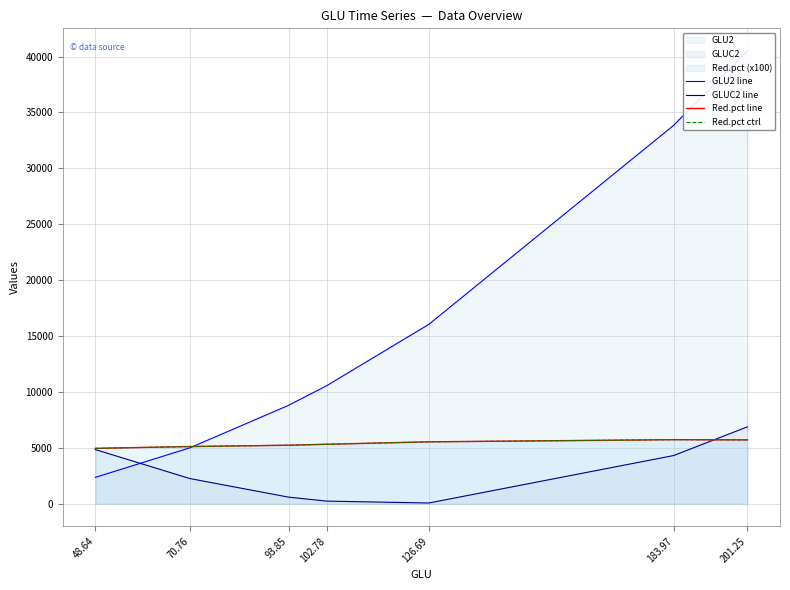

Reading right to left, what are all the values shown in this chart?

GLU2 line: 201.25=40501.6	183.97=33845.0	126.69=16050.4	102.78=10563.7	93.85=8807.8	70.76=5007.0	48.64=2365.8
GLUC2 line: 201.25=6884.5	183.97=4315.6	126.69=70.8	102.78=240.2	93.85=596.7	70.76=2257.9	48.64=4849.3
Red.pct line: 201.25=5715.0	183.97=5736.0	126.69=5543.0	102.78=5325.0	93.85=5239.0	70.76=5121.0	48.64=4959.0
Red.pct ctrl: 201.25=5715.0	183.97=5736.0	126.69=5543.0	102.78=5325.0	93.85=5239.0	70.76=5121.0	48.64=4959.0